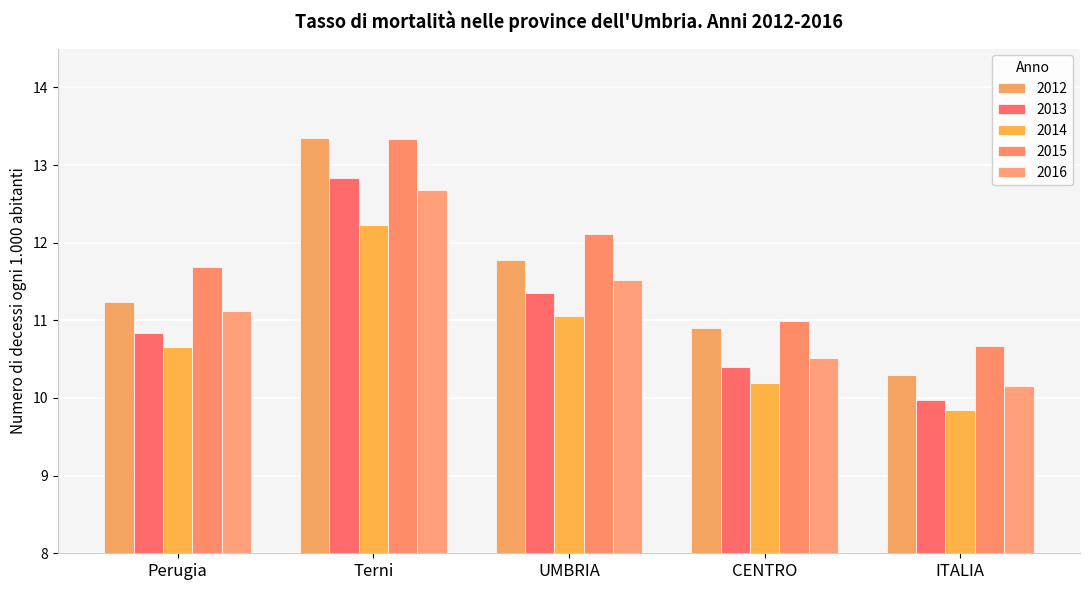

True or false: 2014 has a value of 11.1 at UMBRIA.

True